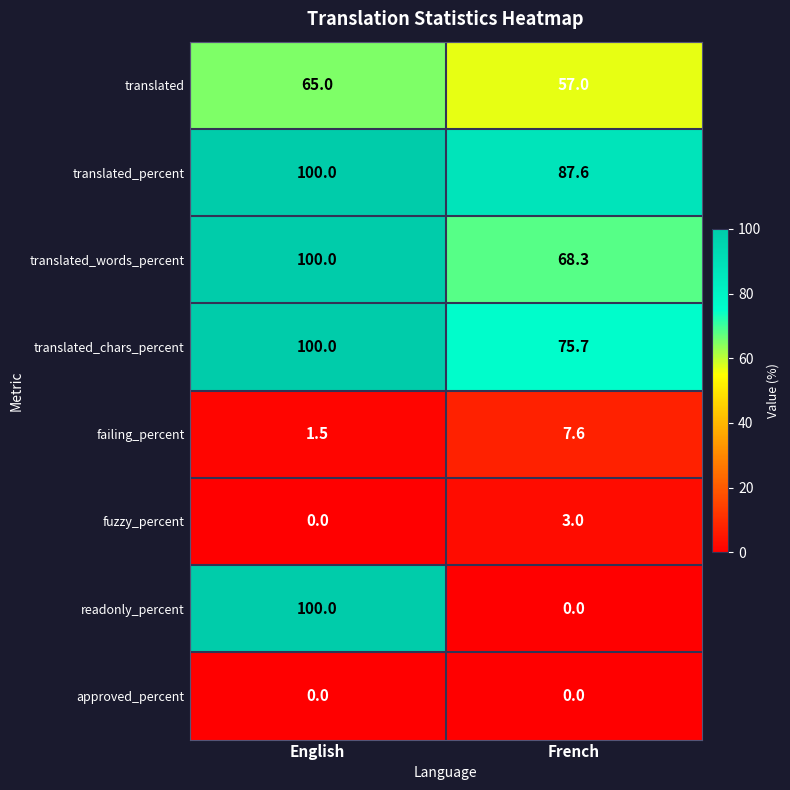

How many series are shown in this chart?

8